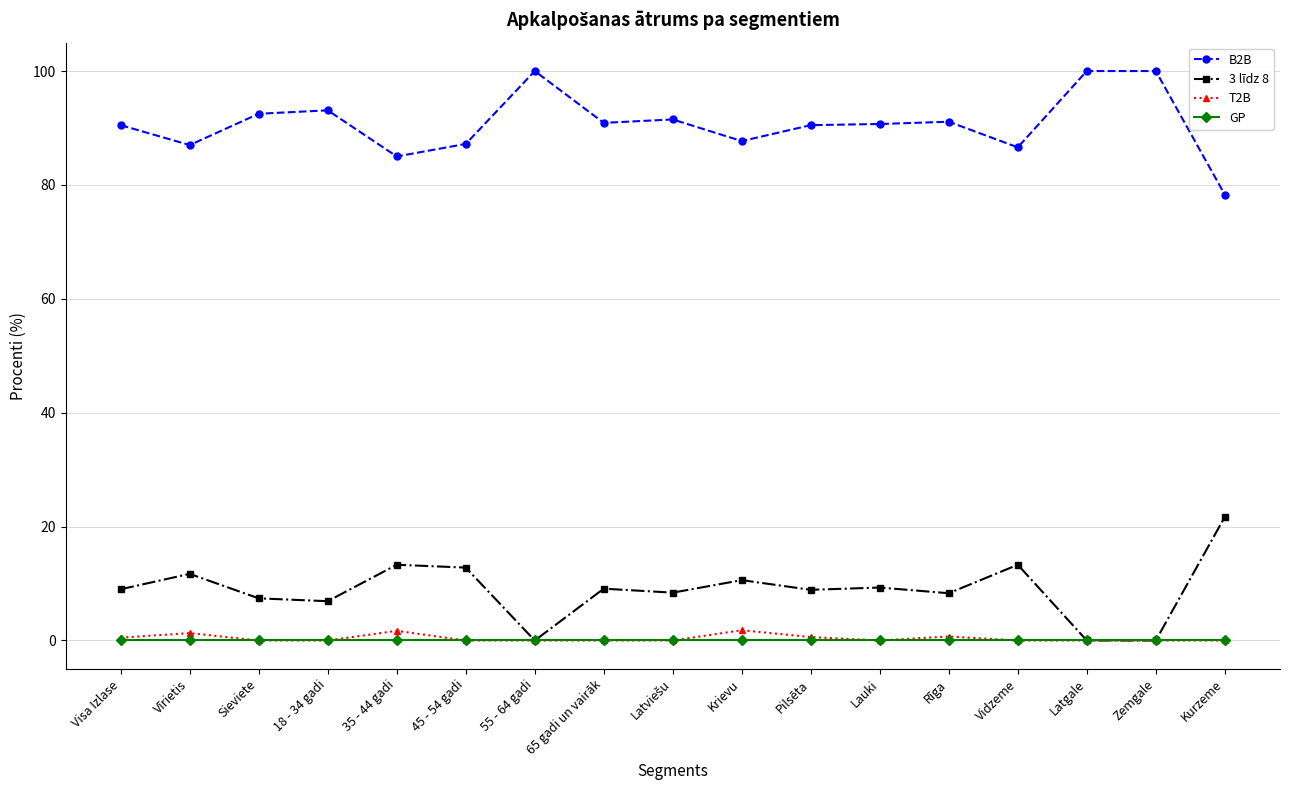

Which category has the lowest value in the B2B series?

Kurzeme